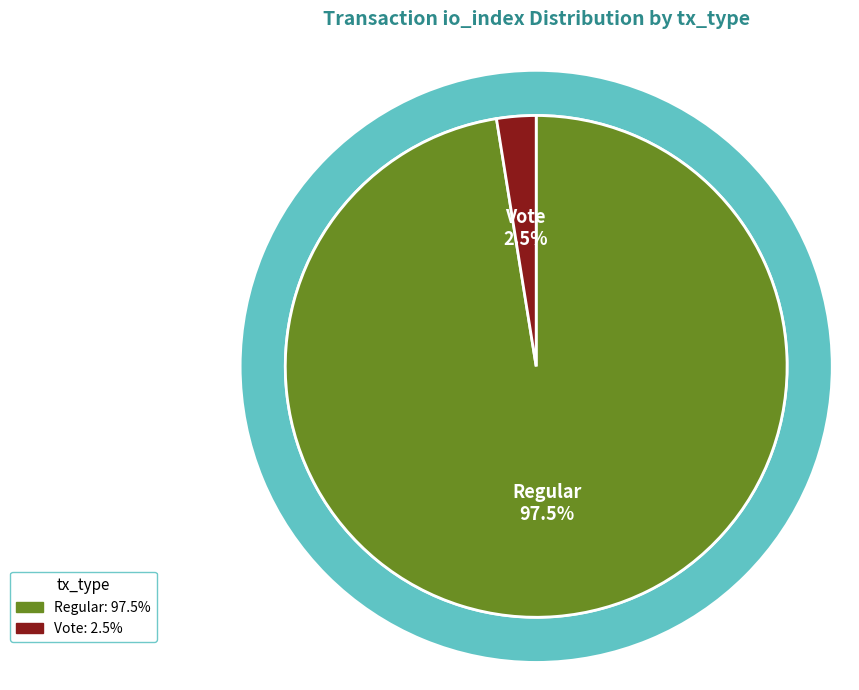

What is the total percentage of Vote (io_index=2) and Regular (io_index=77)?

100.0%